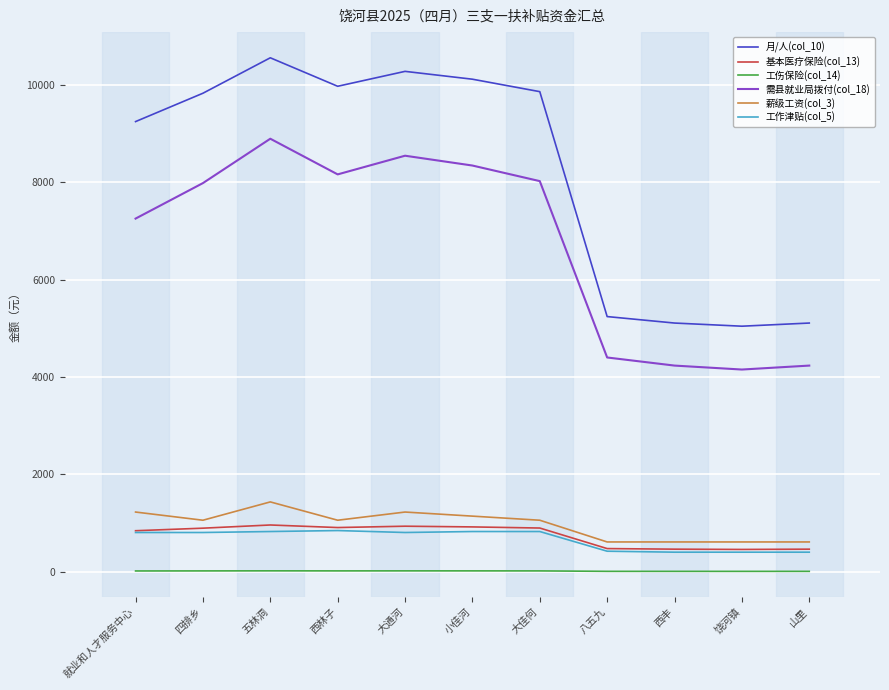

True or false: 基本医疗保险(col_13) and 需县就业局拨付(col_18) cross at least once.

False